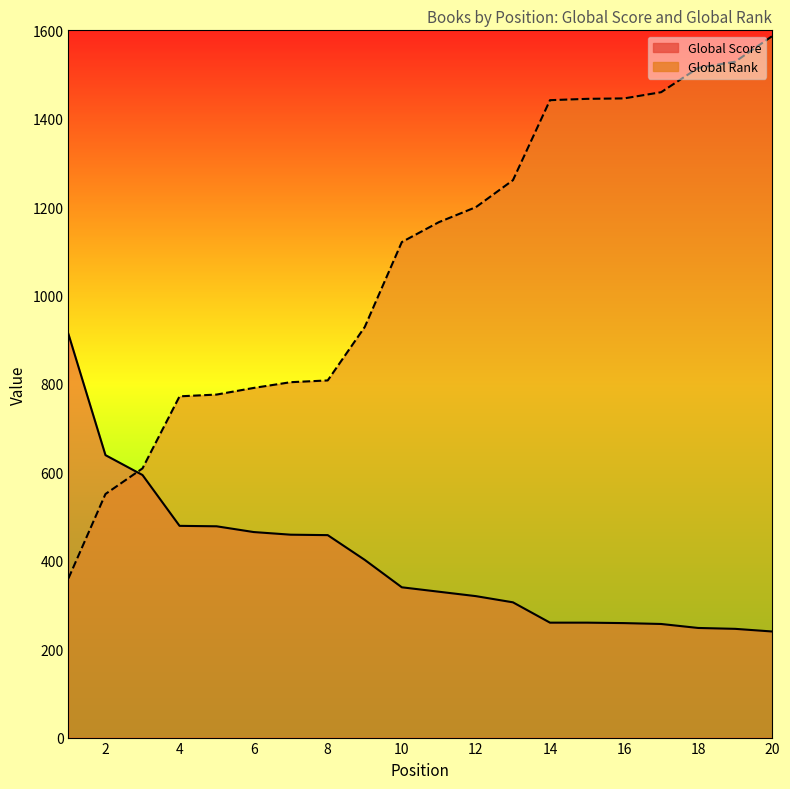

Is it true that Global Score equals 246 at 19?

True